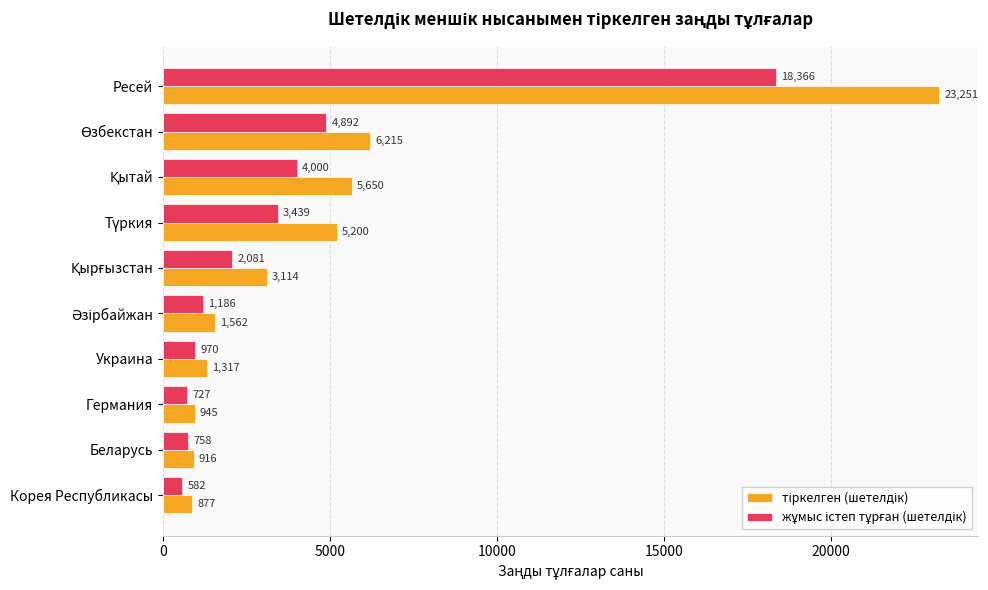

Which category has the lowest value across all series?

Корея Республикасы